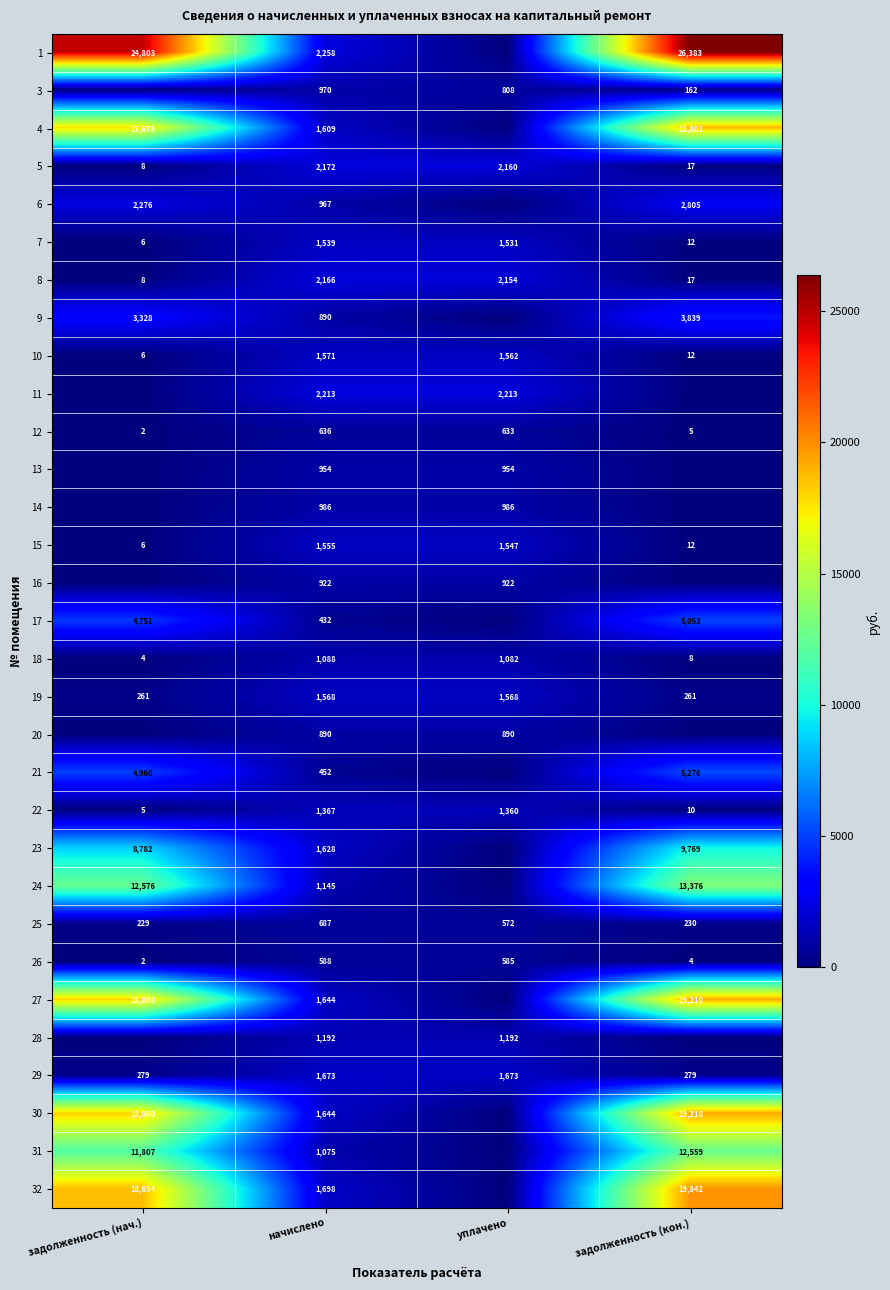

Is it true that 9 equals 5407.8 at задолженность (нач.)?

False